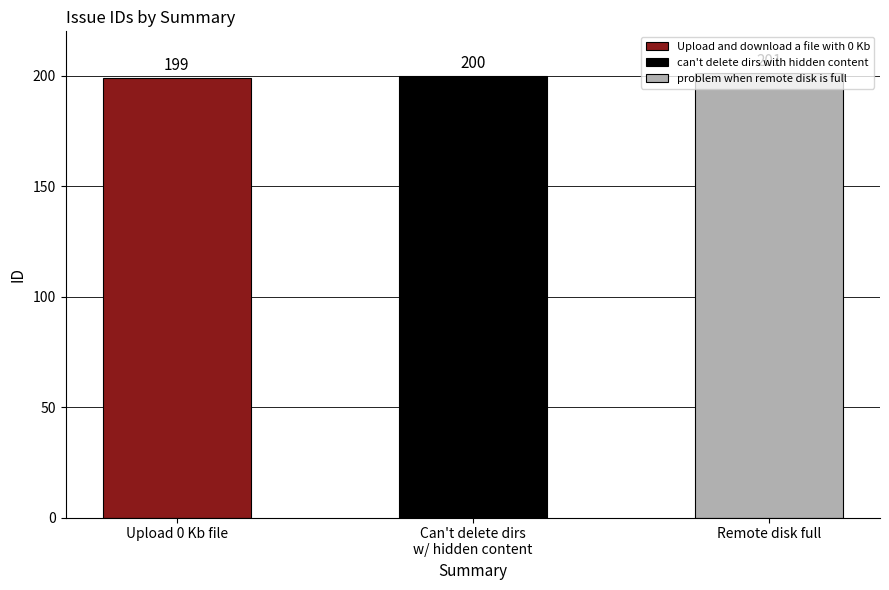

Reading left to right, list all the values displayed in this chart.

Upload and download a file with 0 Kb=199	can't delete dirs with hidden content=200	problem when remote disk is full=201